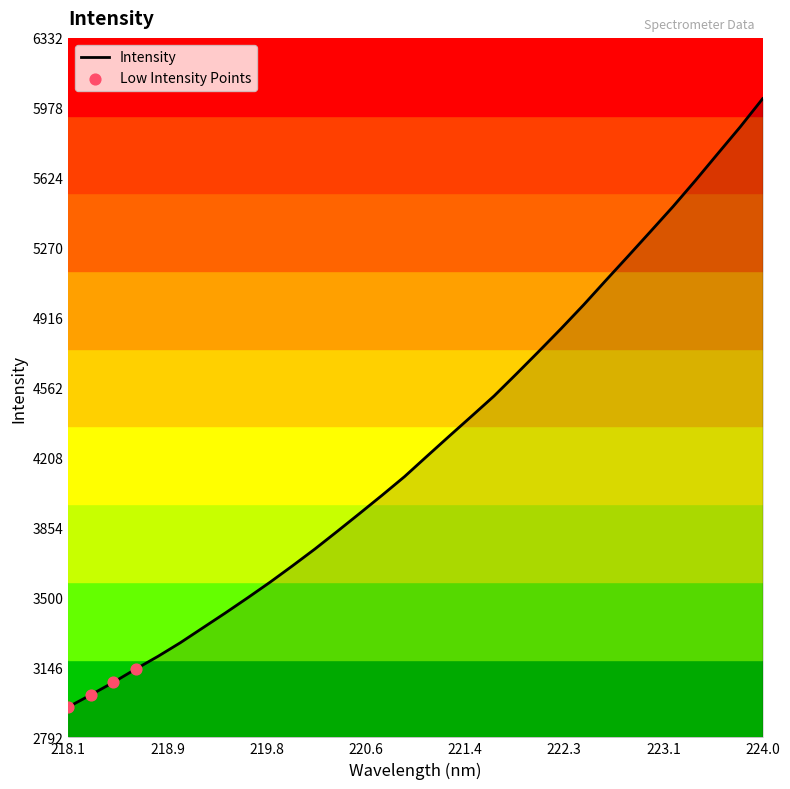

What is the greatest value displayed?

6024.2